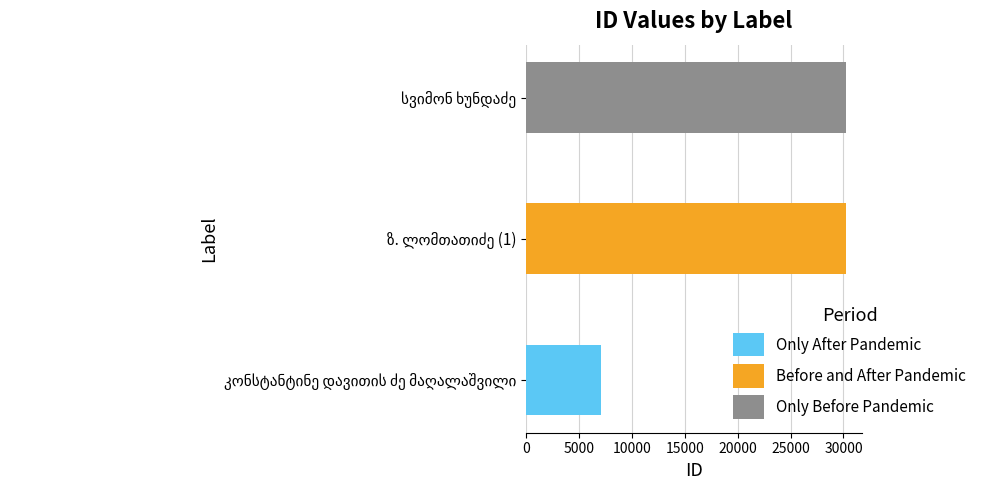

The chart shows a value of 39689 at სვიმონ ხუნდაძე. True or false?

False